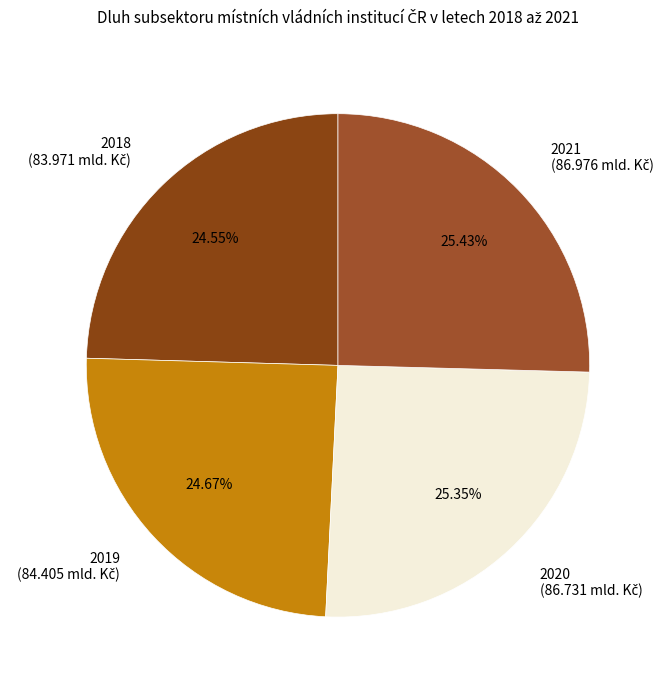

To the nearest percent, what is the combined percentage of 2020 and 2019?

50%